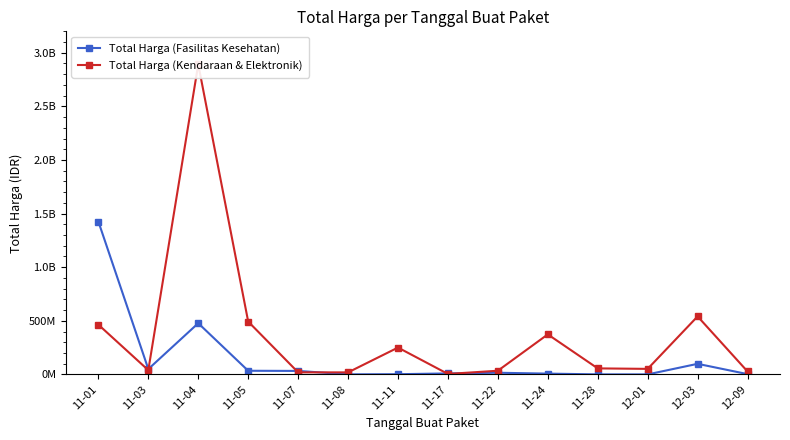

Rank the categories by Total Harga (Kendaraan & Elektronik) value from lowest to highest.

11-17, 11-08, 11-07, 12-09, 11-22, 11-03, 12-01, 11-28, 11-11, 11-24, 11-01, 11-05, 12-03, 11-04